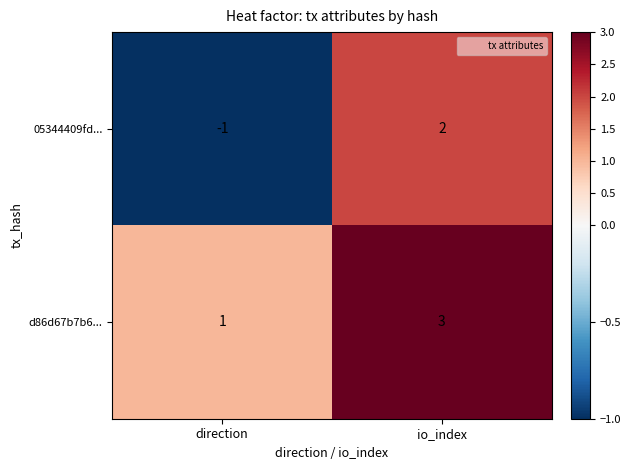

What is the difference between the maximum and minimum values in the 05344409fd... series?

3